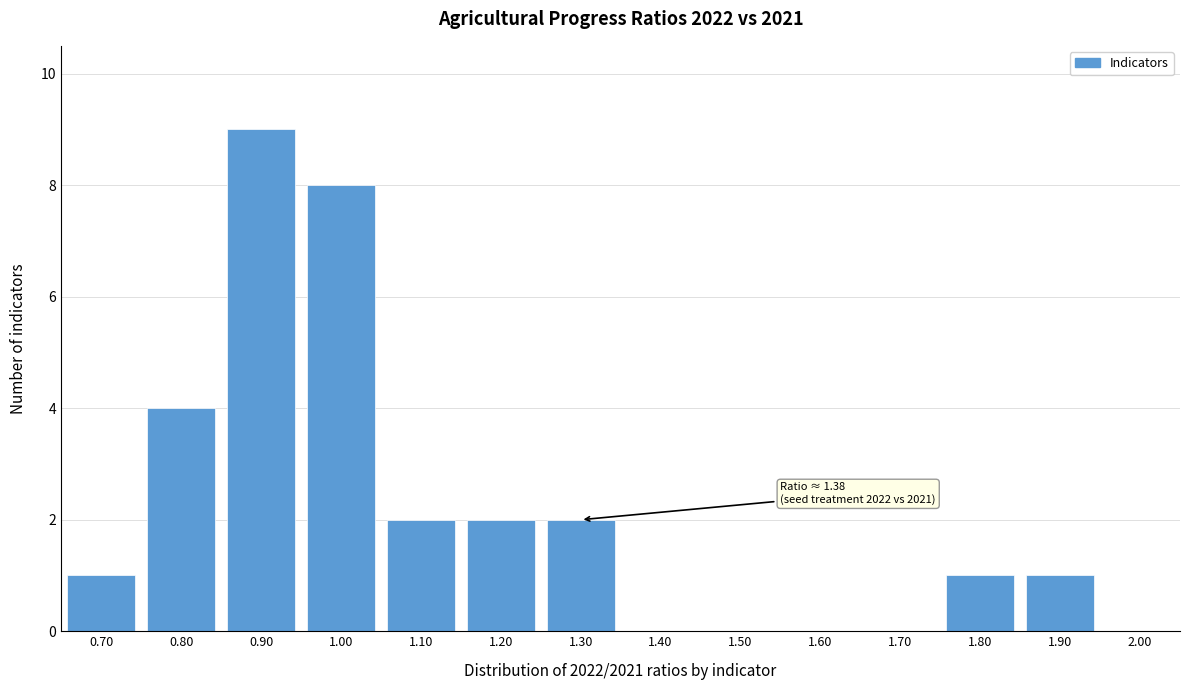

Reading left to right, list all the values displayed in this chart.

0.70=1	0.80=4	0.90=9	1.00=8	1.10=2	1.20=2	1.30=2	1.40=0	1.50=0	1.60=0	1.70=0	1.80=1	1.90=1	2.00=0